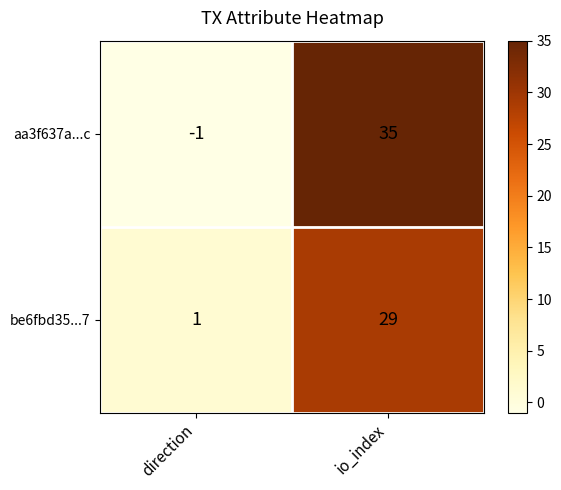

What is the difference between the aa3f637a...c values at direction and io_index?

36